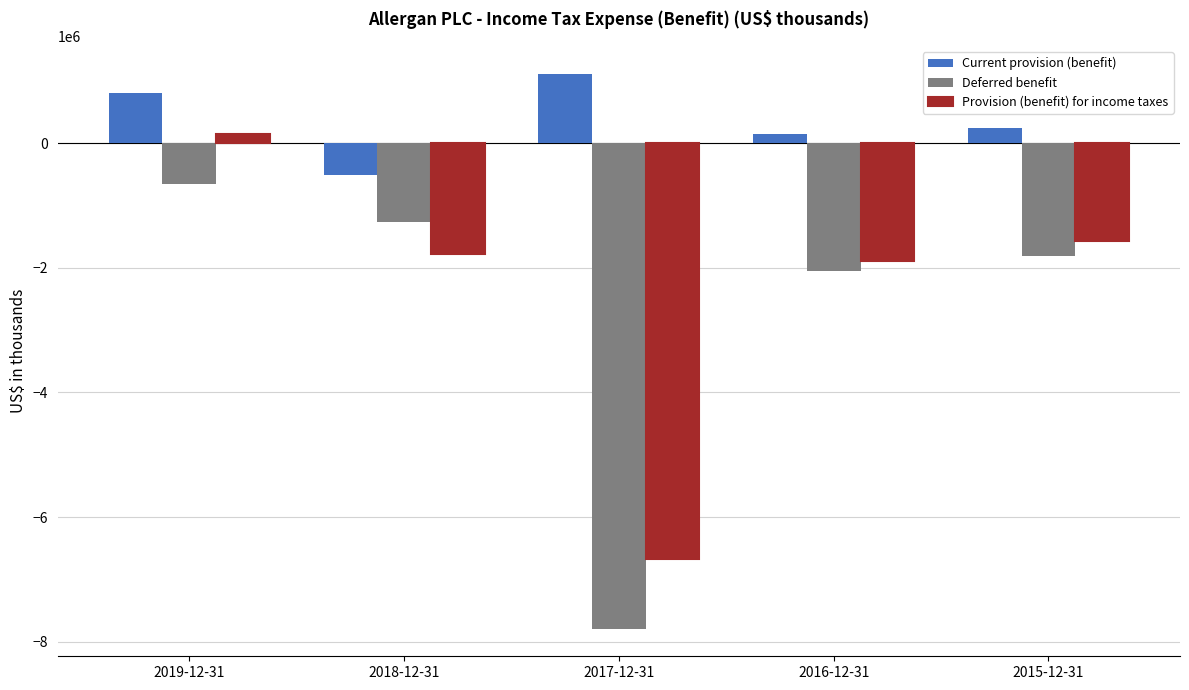

The value of Current provision (benefit) at 2019-12-31 is 807300. True or false?

True